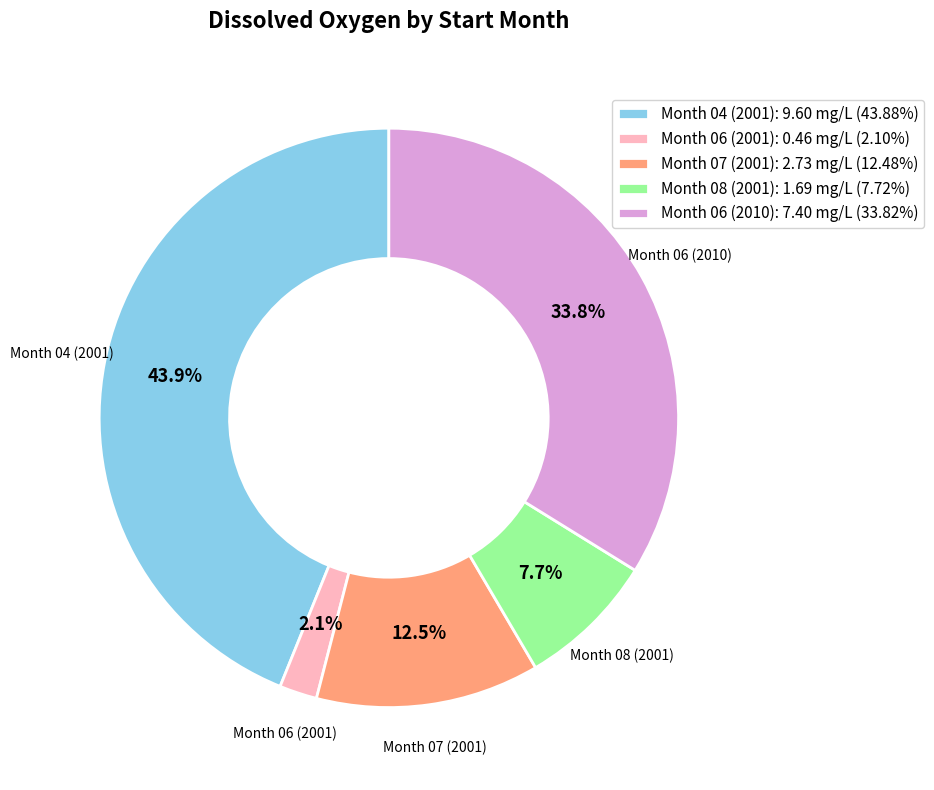

How many segments does this pie chart have?

5